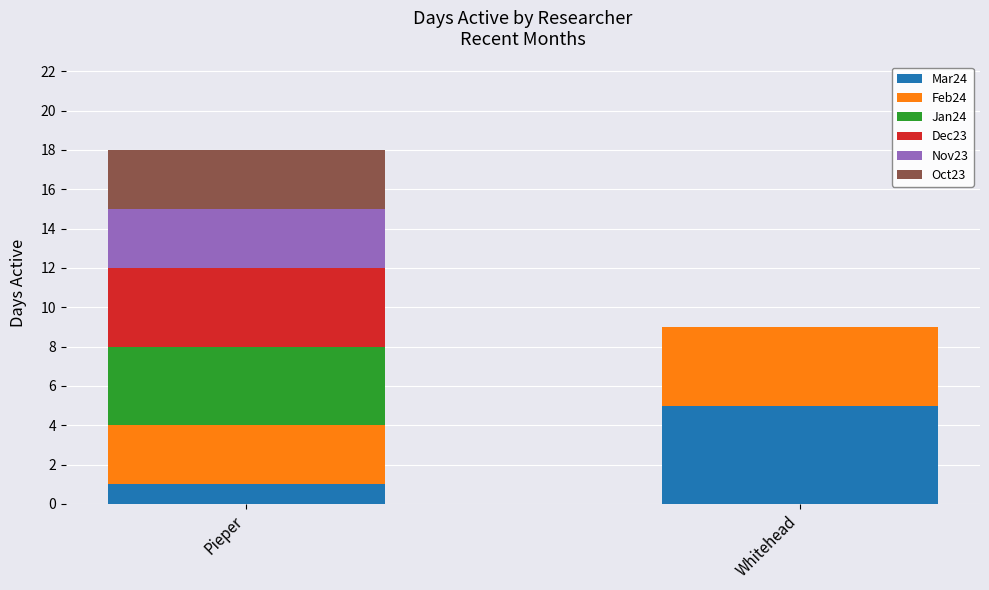

Are the bars horizontal?

No